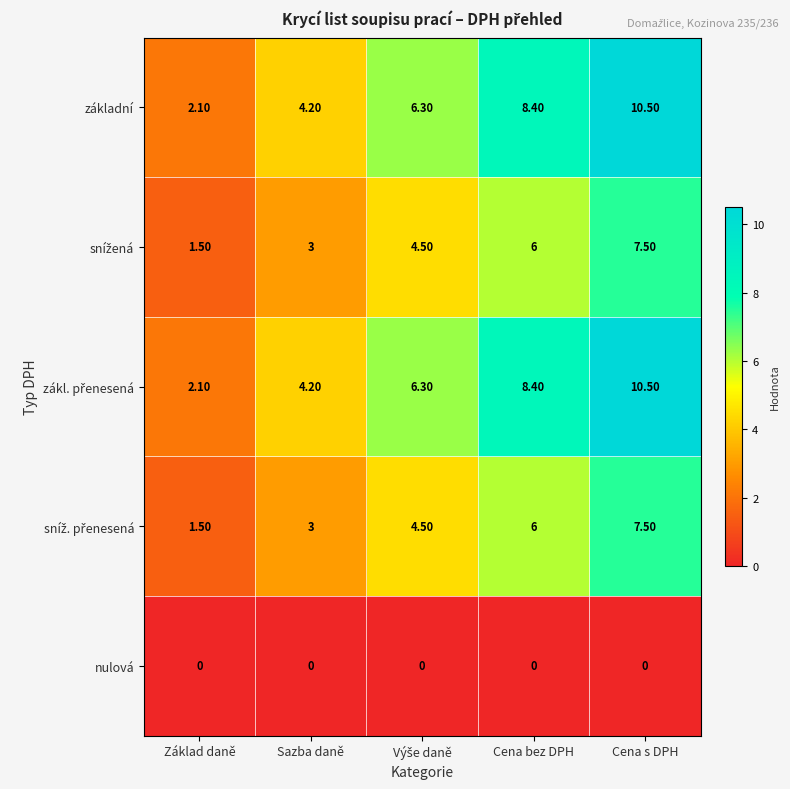

What is the difference between the maximum and minimum values in the základní series?

8.4